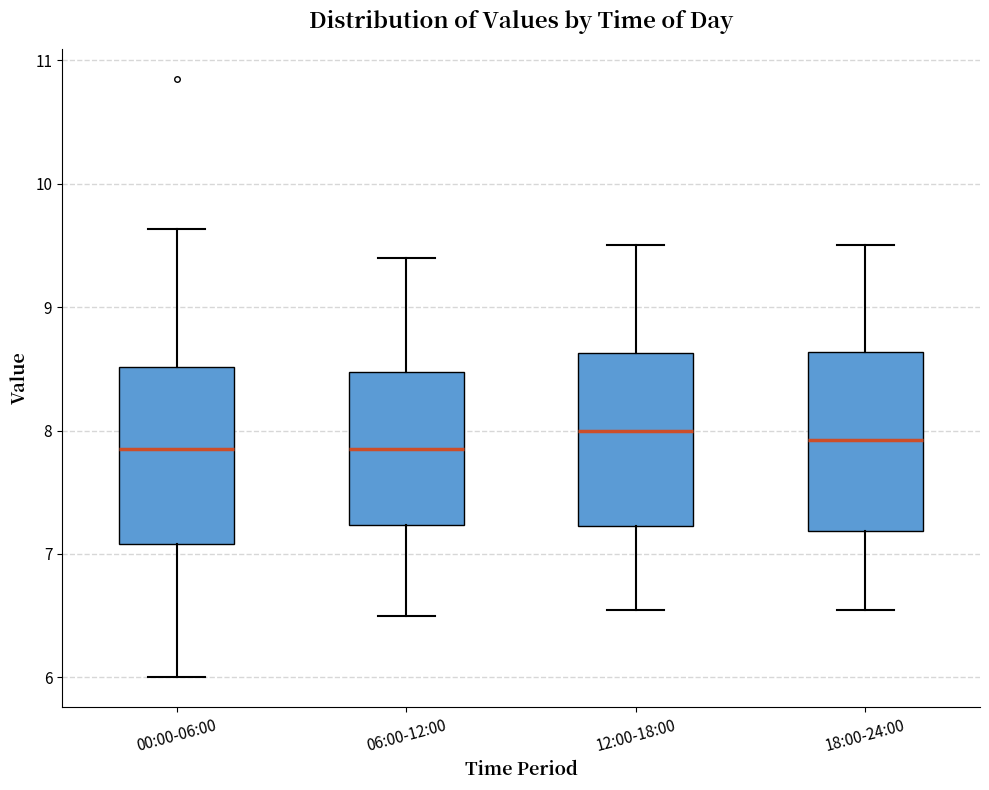

Reading left to right, read every box against the y-axis: the position of its median line, the range the box covers, and the ends of its whiskers. The values are not printed on the chart, so give them approximately, as read against the axis.

00:00-06:00: median 7.9, box 7.1 to 8.5, whiskers 6.0 to 9.6
06:00-12:00: median 7.9, box 7.2 to 8.5, whiskers 6.5 to 9.4
12:00-18:00: median 8.0, box 7.2 to 8.6, whiskers 6.6 to 9.5
18:00-24:00: median 7.9, box 7.2 to 8.6, whiskers 6.6 to 9.5